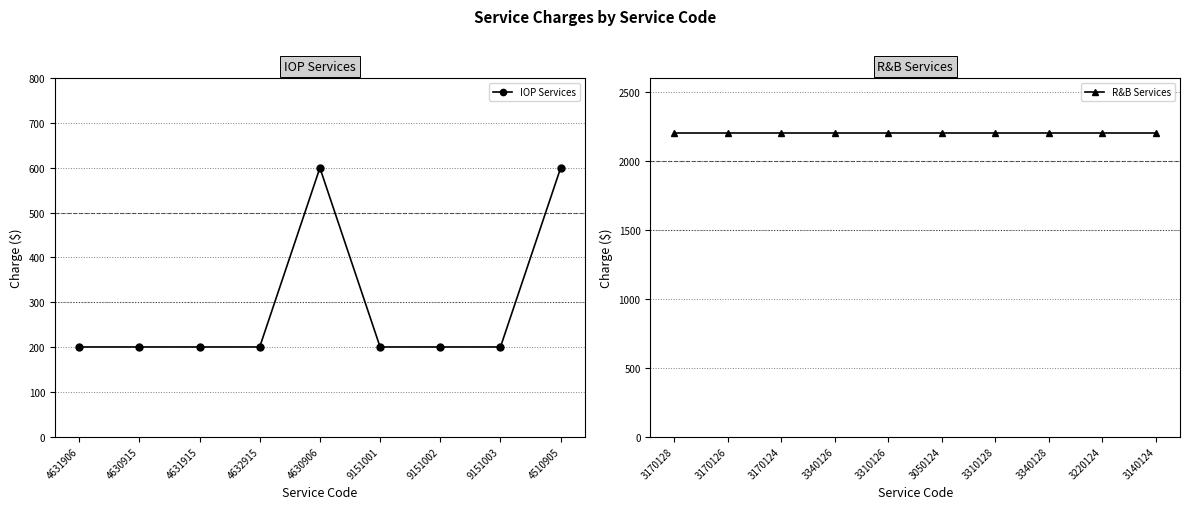

What is the label of the 9th point from the right?

4631906